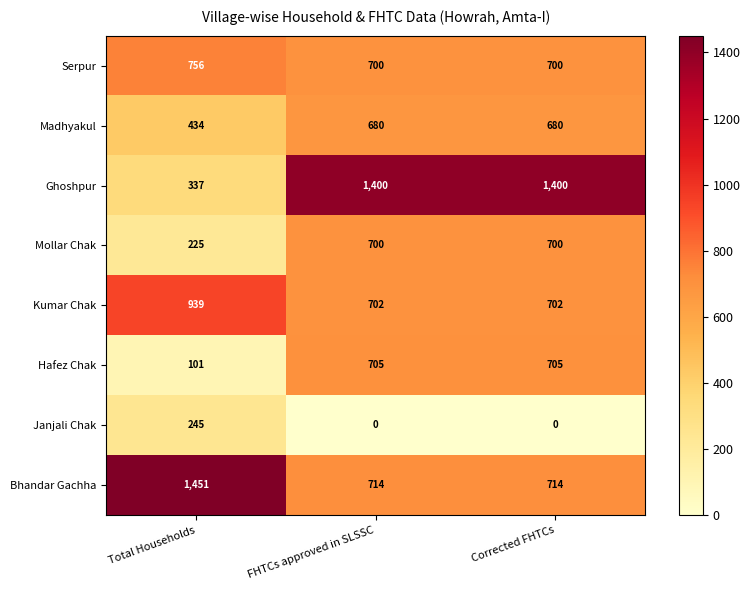

At how many categories does at least one series exceed 929?

3